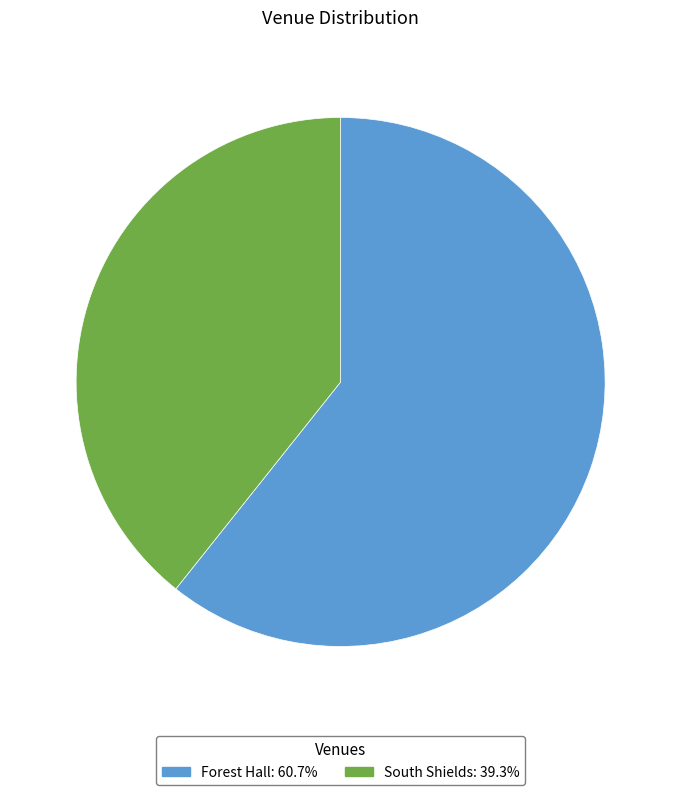

What is the largest slice in the pie chart?

Forest Hall